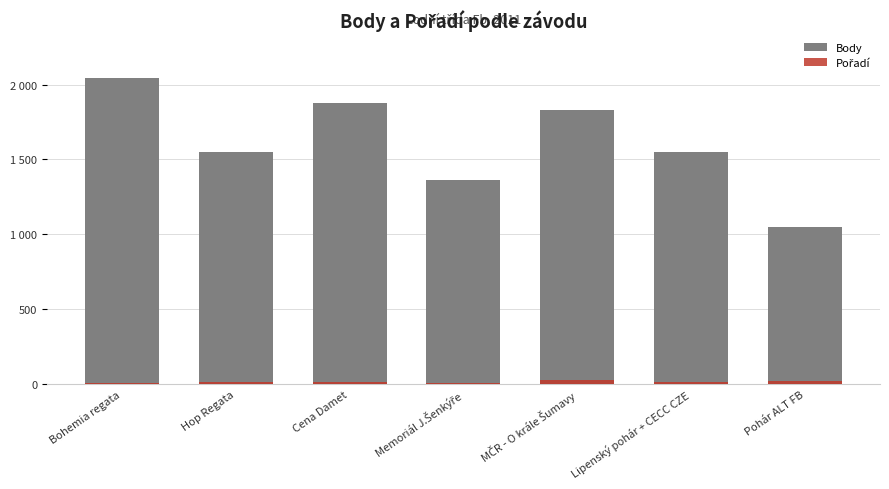

How many values in the Pořadí series are below 16?

3